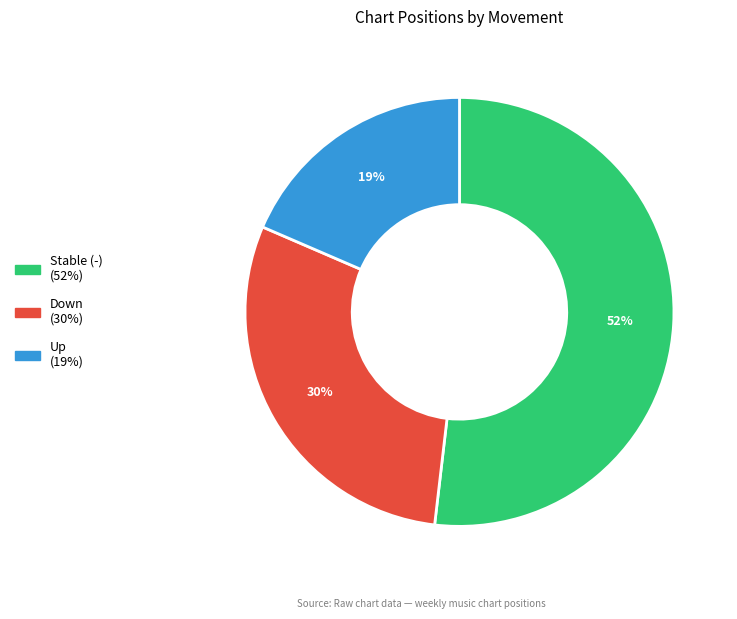

To the nearest percent, what is the difference between the largest and smallest slice percentages?

33%